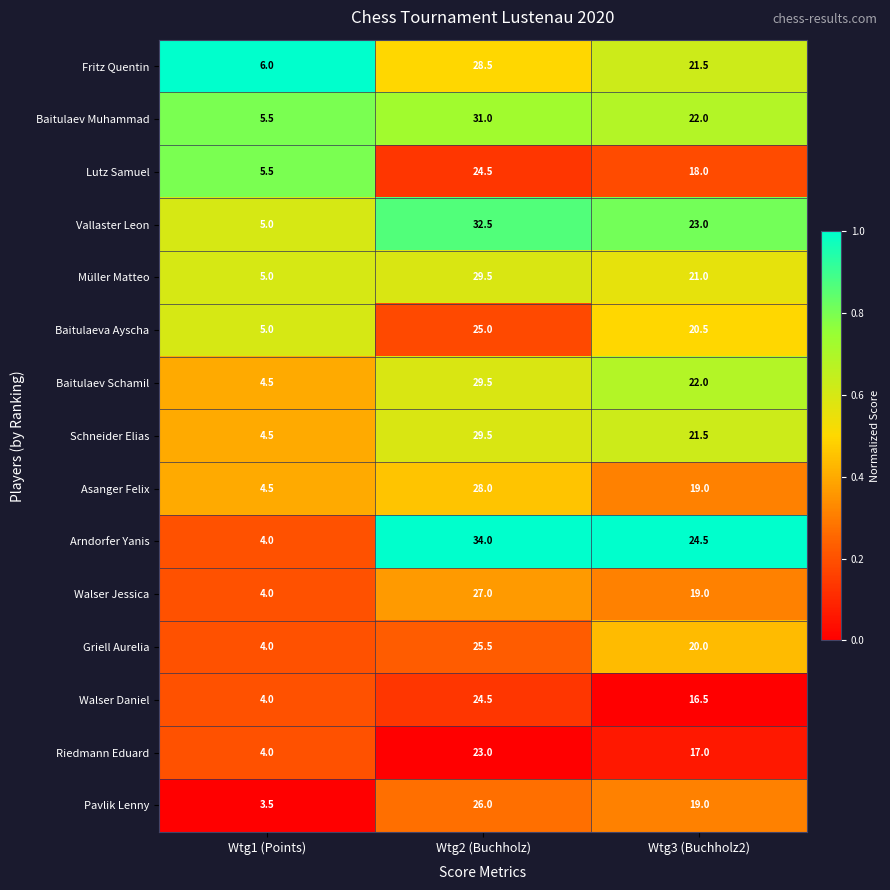

Rank the categories by Griell Aurelia value from lowest to highest.

Wtg1 (Points), Wtg3 (Buchholz2), Wtg2 (Buchholz)